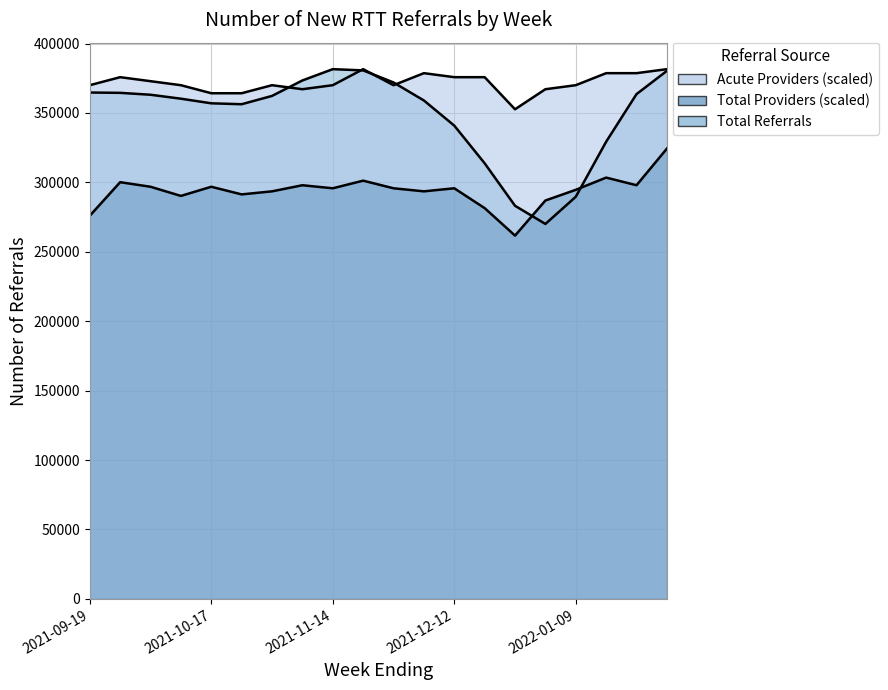

Between 2021-12-05 and 2022-01-02, which series saw the biggest shift?

Acute Providers